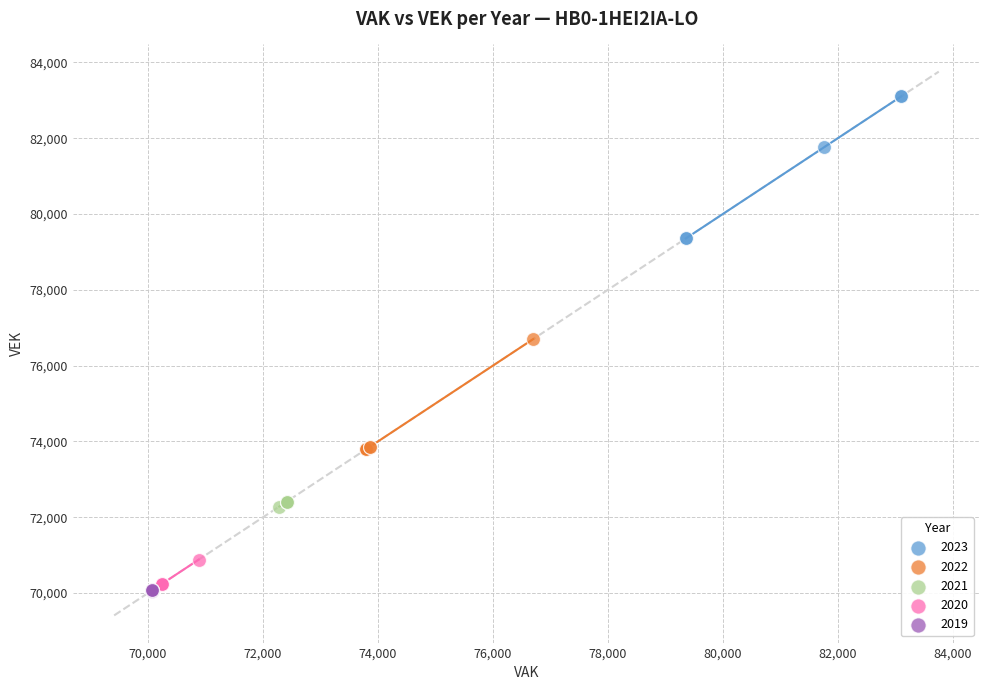

Which series has the widest spread of Y values?

2023